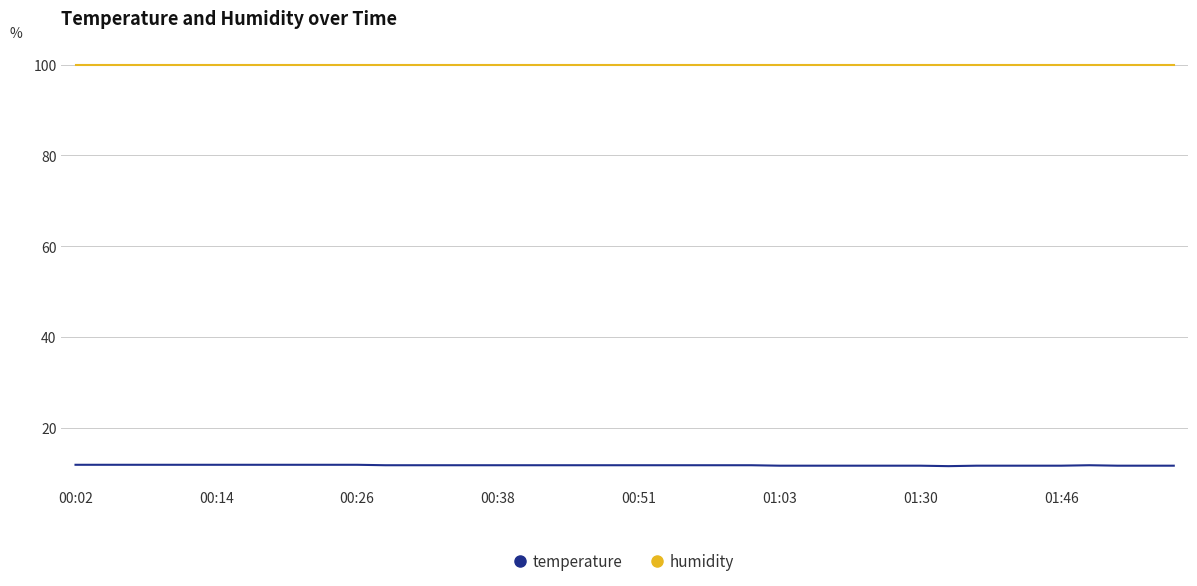

True or false: temperature and humidity intersect in this chart.

False